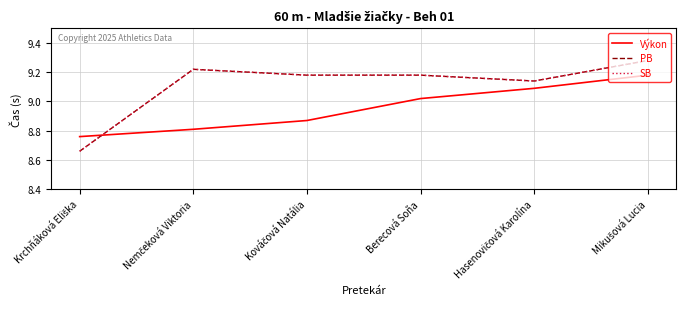

Does the chart display data point markers on the line(s)?

No